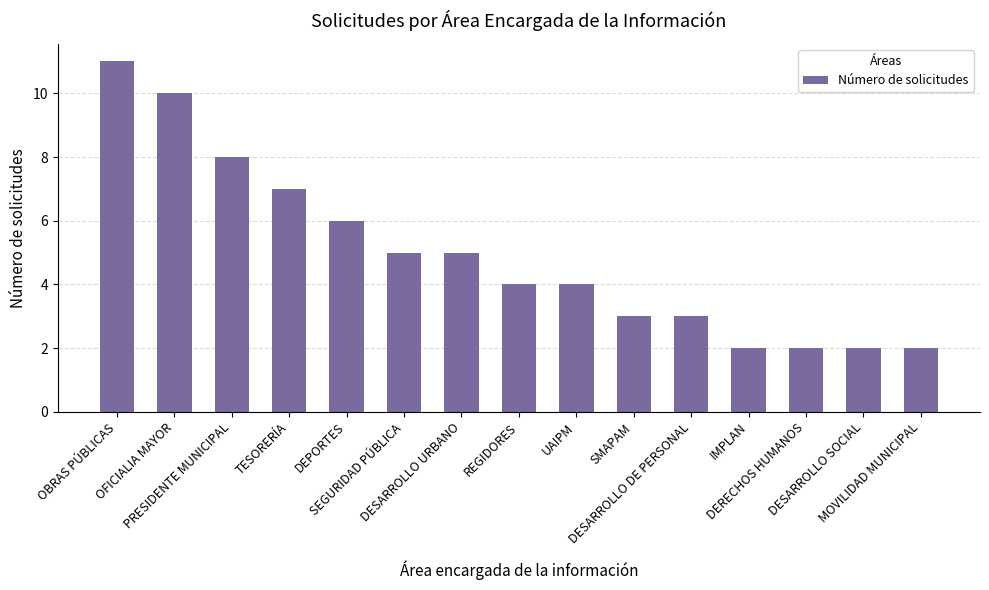

Is it true that the value at UAIPM is 4?

True